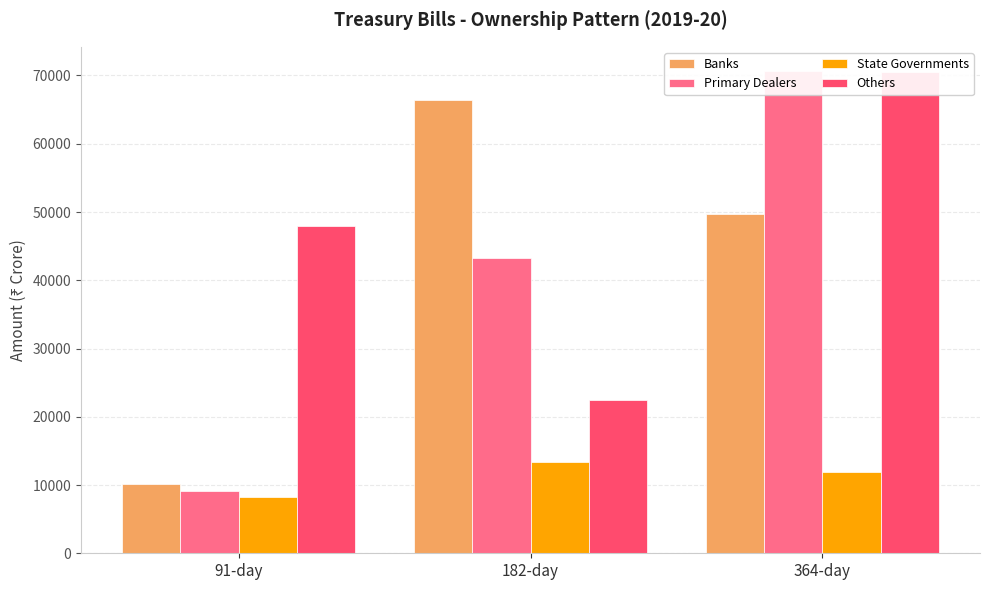

At 364-day, list the series in order from largest to smallest.

Primary Dealers, Others, Banks, State Governments